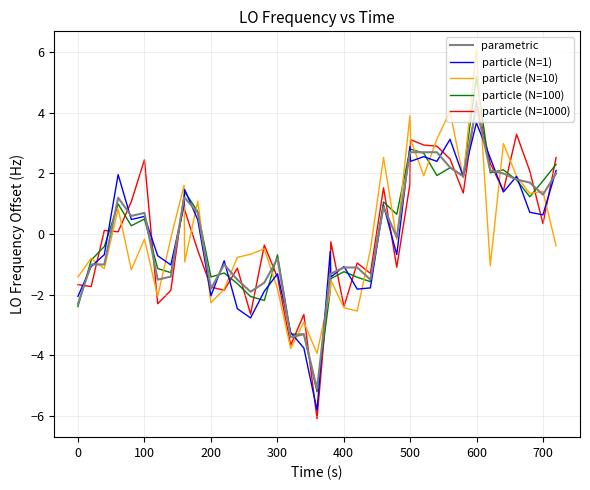

Which series has the widest spread of values?

particle (N=1000)